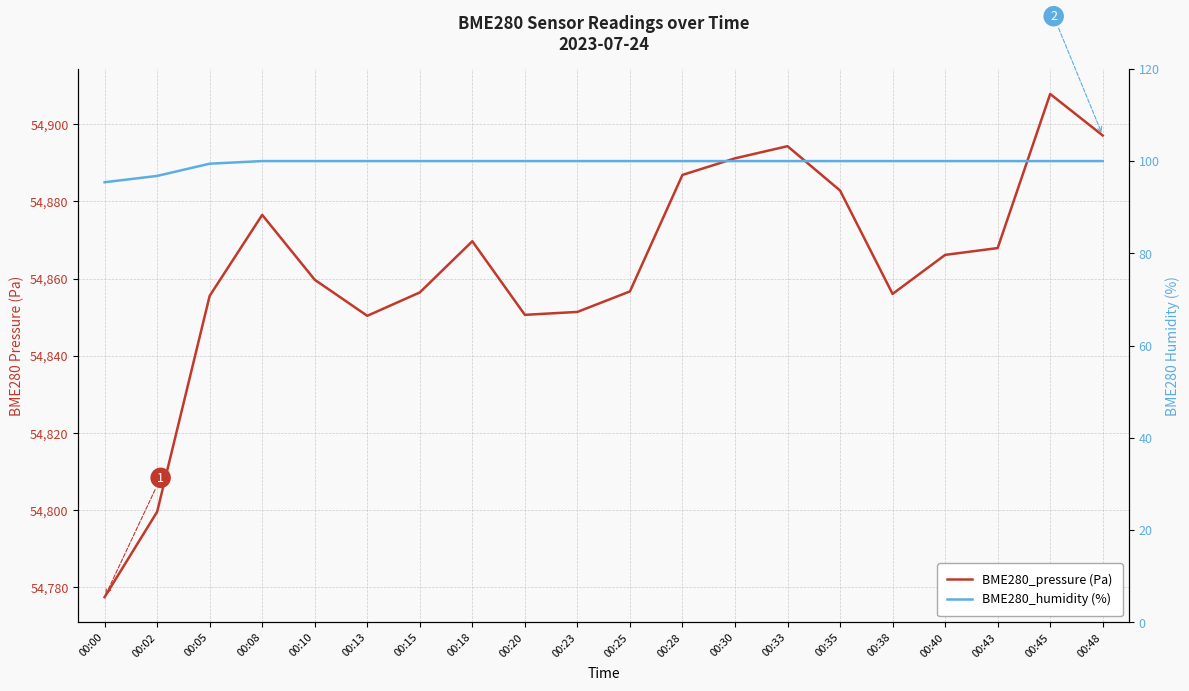

Between 00:00 and 00:35, which is larger?

00:35